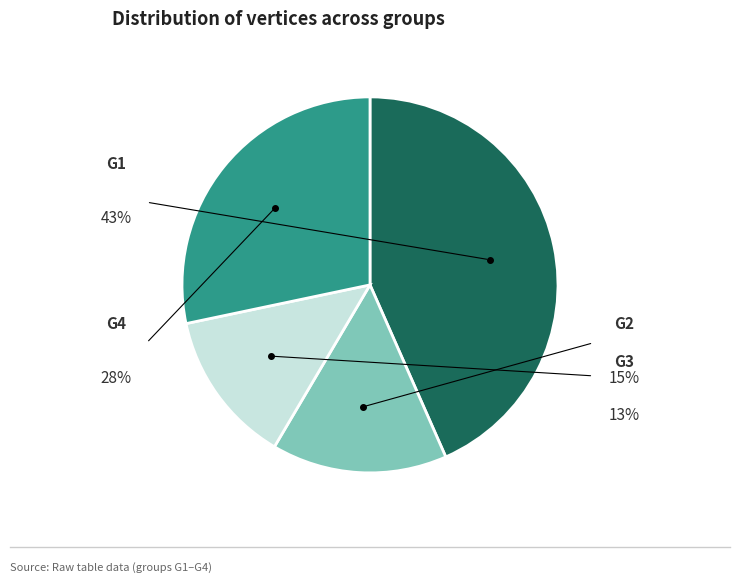

Does any single category account for the majority?

No